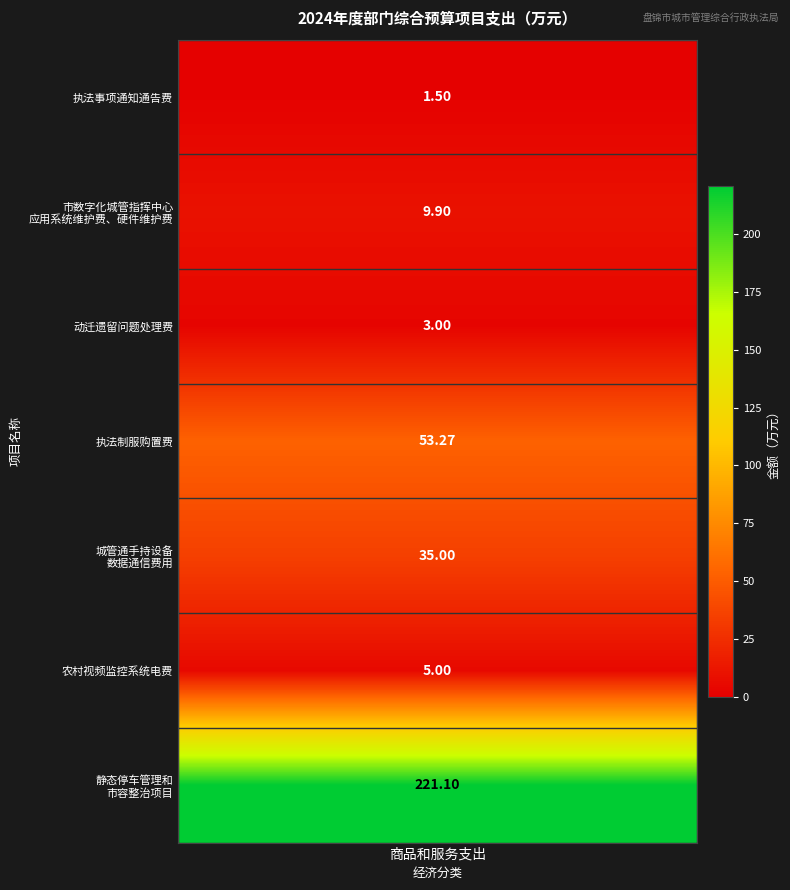

Reading right to left, extract all data points from this chart.

6=221.1	5=5.0	4=35.0	3=53.3	2=3.0	1=9.9	values=1.5